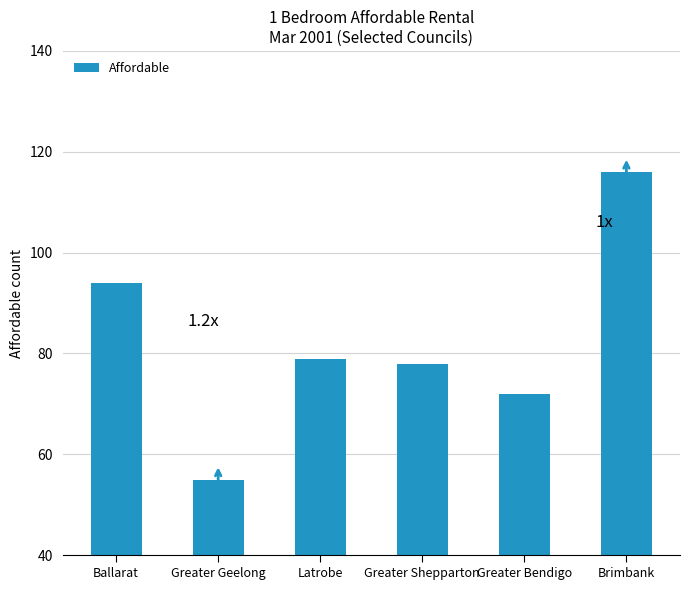

Reading left to right, list all the values displayed in this chart.

Ballarat=94	Greater Geelong=55	Latrobe=79	Greater Shepparton=78	Greater Bendigo=72	Brimbank=116